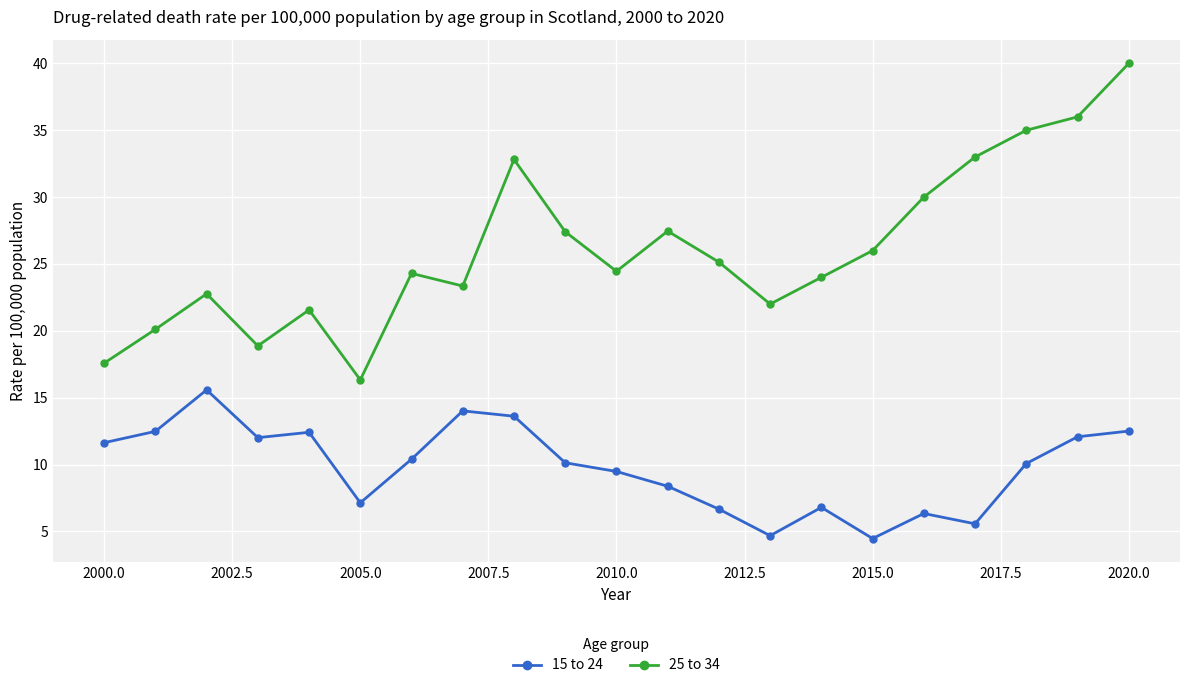

What is the value of the 25 to 34 point at the 4th from the left?

18.9